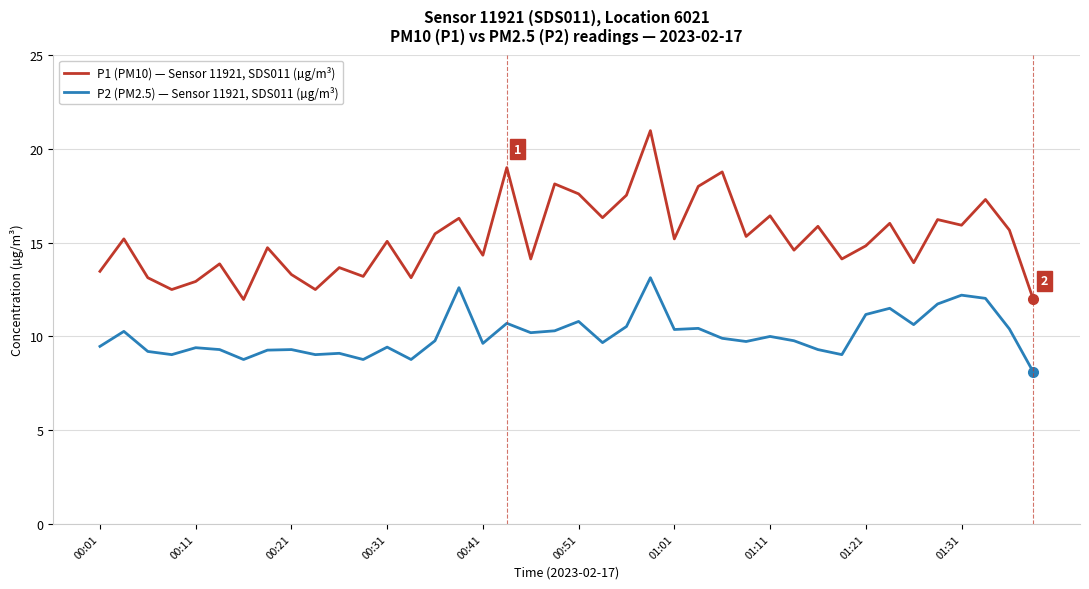

What is the lowest value of the P1 (PM10) — Sensor 11921, SDS011 (µg/m³) series?

12.0